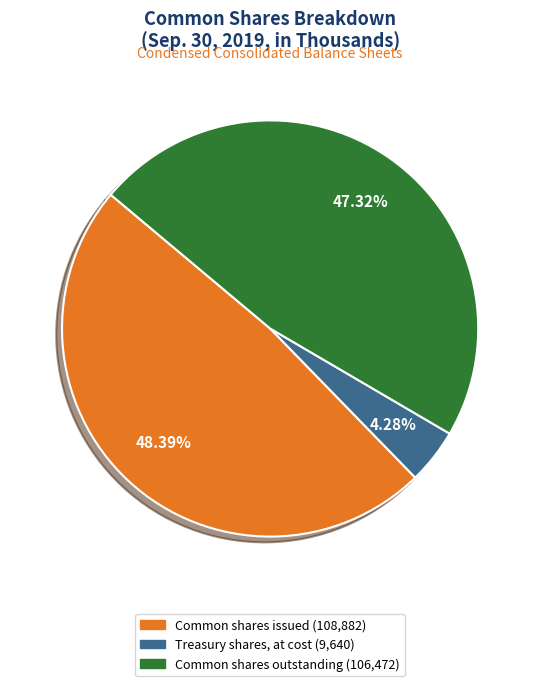

What percentage is the Common shares outstanding slice, to the nearest percent?

47%